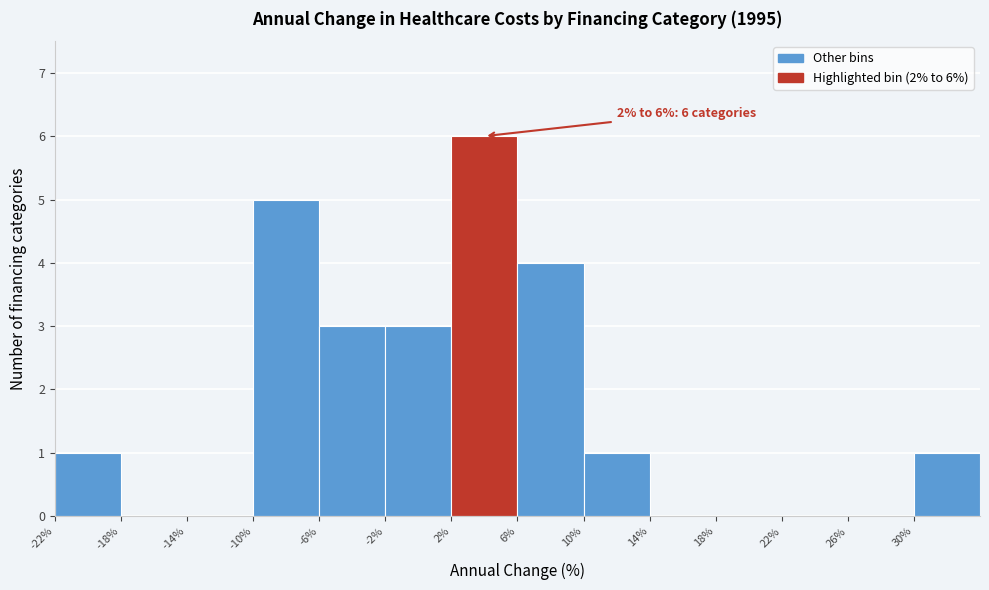

Which range on the x-axis has the tallest bar?

2 to 6